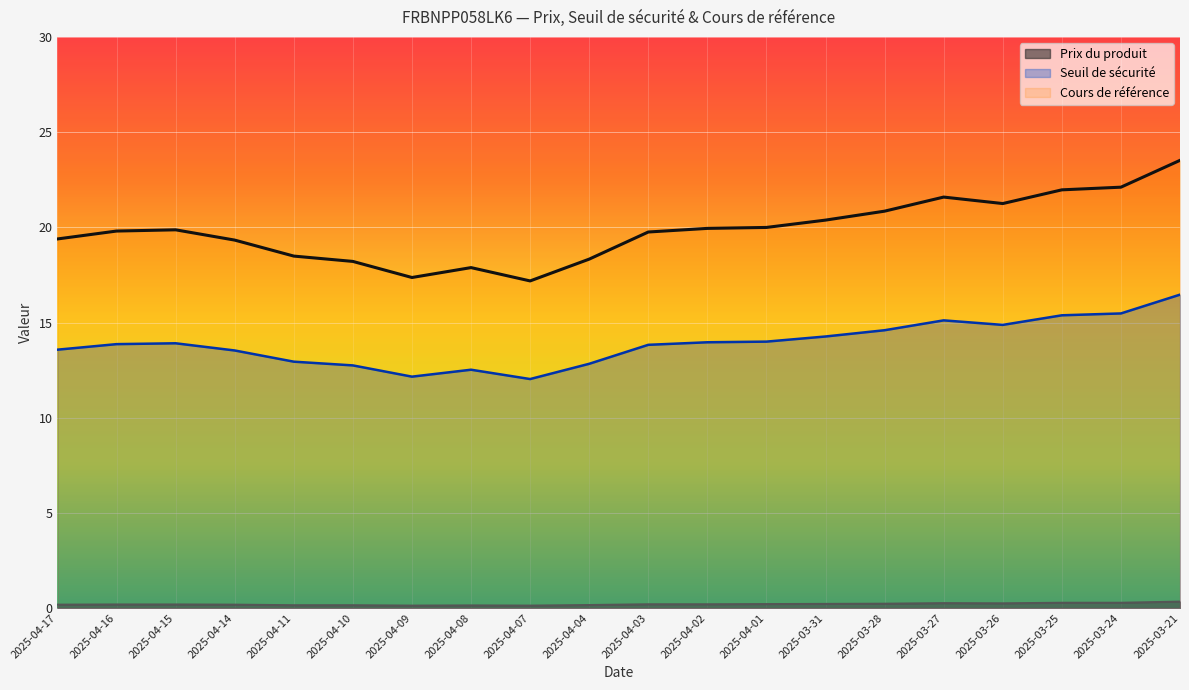

At how many categories does at least one series exceed 20?

7